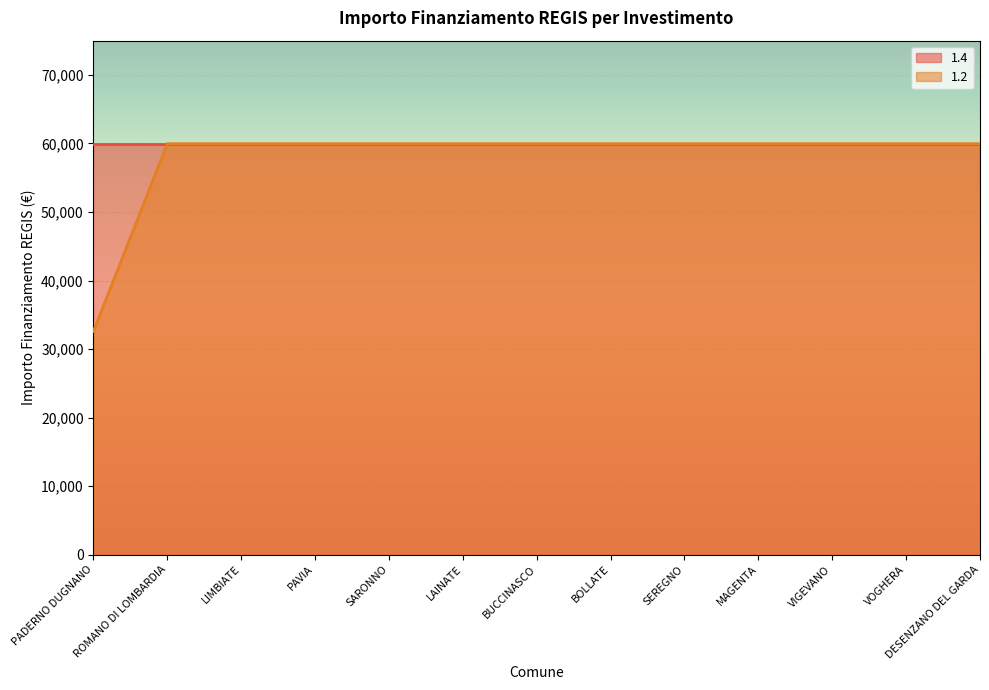

True or false: the data shows 25934 at BOLLATE.

False